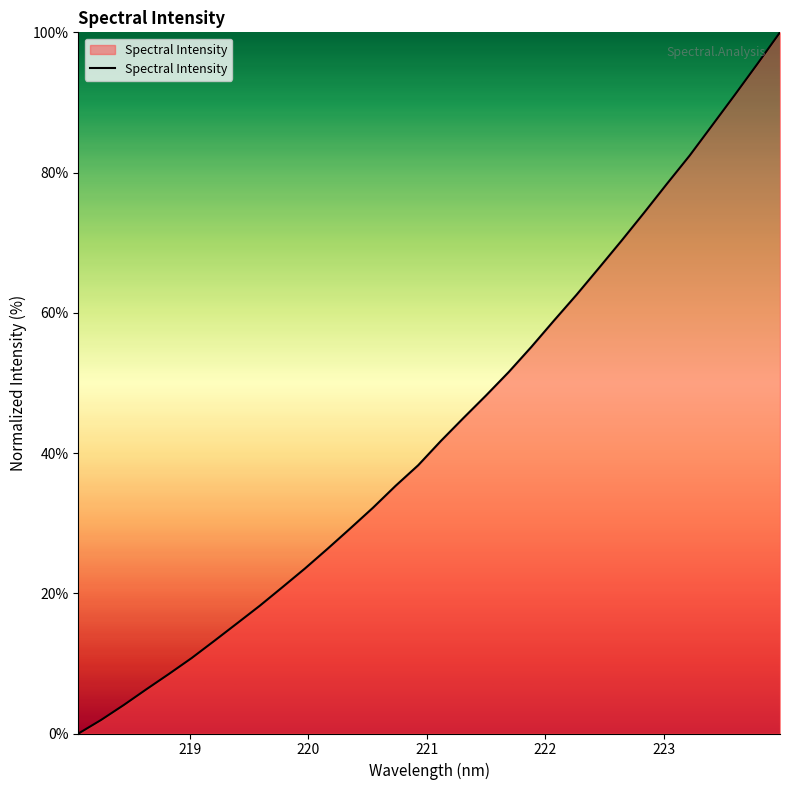

What is the difference between the maximum and minimum values?

100.0